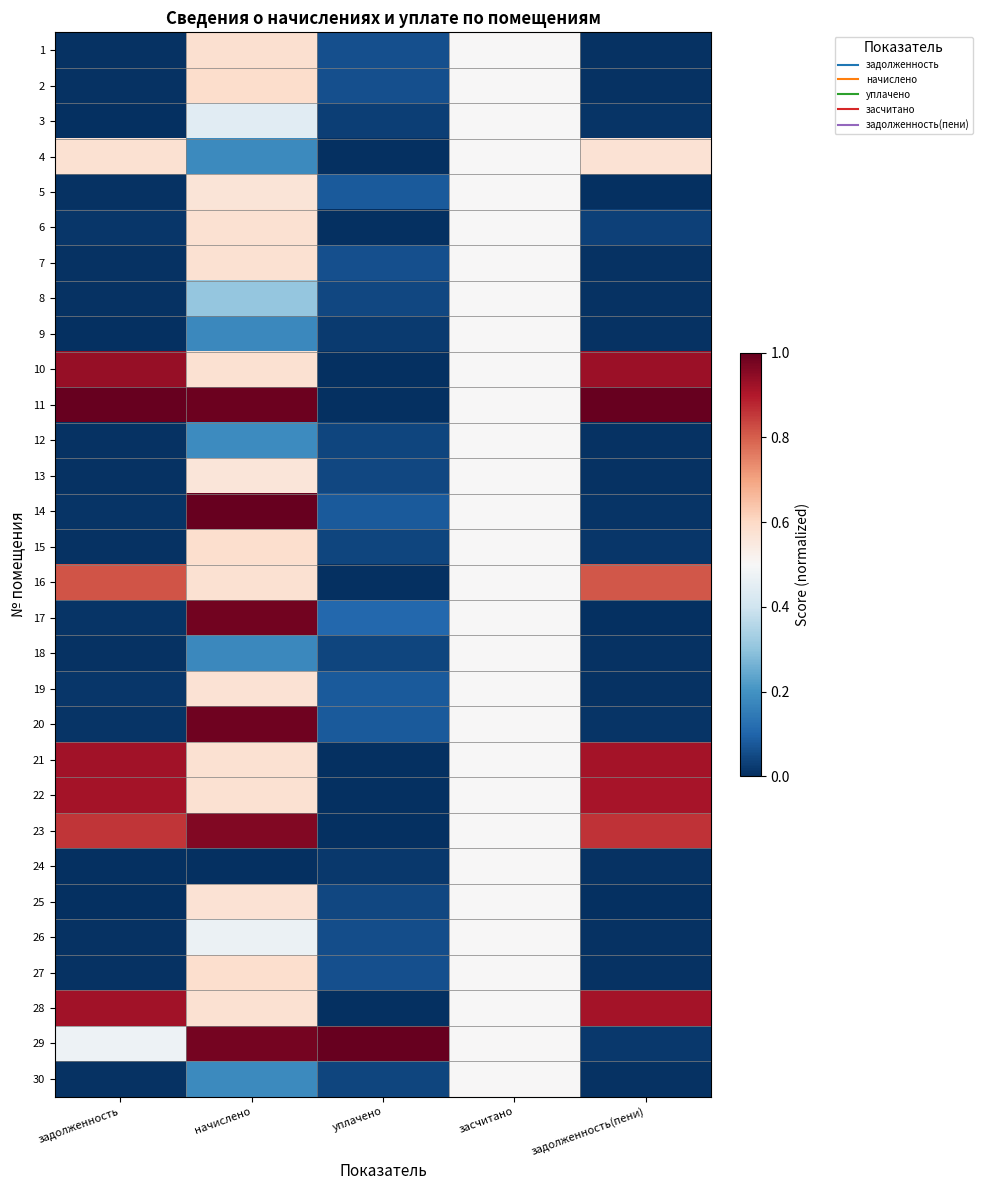

Reading right to left, extract all data points from this chart.

1: задолженность(пени)=0.0	засчитано=0.5	уплачено=0.1	начислено=0.6	задолженность=0.0
2: задолженность(пени)=0.0	засчитано=0.5	уплачено=0.1	начислено=0.6	задолженность=0.0
3: задолженность(пени)=0.0	засчитано=0.5	уплачено=0.0	начислено=0.4	задолженность=0.0
4: задолженность(пени)=0.6	засчитано=0.5	уплачено=0.0	начислено=0.2	задолженность=0.6
5: задолженность(пени)=0.0	засчитано=0.5	уплачено=0.1	начислено=0.6	задолженность=0.0
6: задолженность(пени)=0.0	засчитано=0.5	уплачено=0.0	начислено=0.6	задолженность=0.0
7: задолженность(пени)=0.0	засчитано=0.5	уплачено=0.1	начислено=0.6	задолженность=0.0
8: задолженность(пени)=0.0	засчитано=0.5	уплачено=0.0	начислено=0.3	задолженность=0.0
9: задолженность(пени)=0.0	засчитано=0.5	уплачено=0.0	начислено=0.2	задолженность=0.0
10: задолженность(пени)=0.9	засчитано=0.5	уплачено=0.0	начислено=0.6	задолженность=0.9
11: задолженность(пени)=1.0	засчитано=0.5	уплачено=0.0	начислено=1.0	задолженность=1.0
12: задолженность(пени)=0.0	засчитано=0.5	уплачено=0.0	начислено=0.2	задолженность=0.0
13: задолженность(пени)=0.0	засчитано=0.5	уплачено=0.0	начислено=0.6	задолженность=0.0
14: задолженность(пени)=0.0	засчитано=0.5	уплачено=0.1	начислено=1.0	задолженность=0.0
15: задолженность(пени)=0.0	засчитано=0.5	уплачено=0.0	начислено=0.6	задолженность=0.0
16: задолженность(пени)=0.8	засчитано=0.5	уплачено=0.0	начислено=0.6	задолженность=0.8
17: задолженность(пени)=0.0	засчитано=0.5	уплачено=0.1	начислено=1.0	задолженность=0.0
18: задолженность(пени)=0.0	засчитано=0.5	уплачено=0.0	начислено=0.2	задолженность=0.0
19: задолженность(пени)=0.0	засчитано=0.5	уплачено=0.1	начислено=0.6	задолженность=0.0
20: задолженность(пени)=0.0	засчитано=0.5	уплачено=0.1	начислено=1.0	задолженность=0.0
21: задолженность(пени)=0.9	засчитано=0.5	уплачено=0.0	начислено=0.6	задолженность=0.9
22: задолженность(пени)=0.9	засчитано=0.5	уплачено=0.0	начислено=0.6	задолженность=0.9
23: задолженность(пени)=0.9	засчитано=0.5	уплачено=0.0	начислено=1.0	задолженность=0.9
24: задолженность(пени)=0.0	засчитано=0.5	уплачено=0.0	начислено=0.0	задолженность=0.0
25: задолженность(пени)=0.0	засчитано=0.5	уплачено=0.0	начислено=0.6	задолженность=0.0
26: задолженность(пени)=0.0	засчитано=0.5	уплачено=0.1	начислено=0.5	задолженность=0.0
27: задолженность(пени)=0.0	засчитано=0.5	уплачено=0.1	начислено=0.6	задолженность=0.0
28: задолженность(пени)=0.9	засчитано=0.5	уплачено=0.0	начислено=0.6	задолженность=0.9
29: задолженность(пени)=0.0	засчитано=0.5	уплачено=1.0	начислено=1.0	задолженность=0.5
30: задолженность(пени)=0.0	засчитано=0.5	уплачено=0.0	начислено=0.2	задолженность=0.0